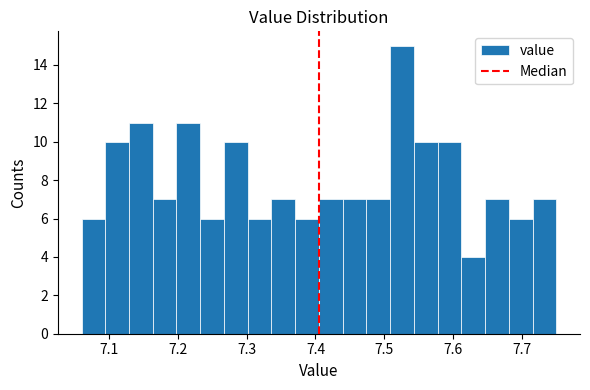

Around what value on the x-axis is the tallest bar? Give the approximate position of its centre, as read against the axis.

7.53